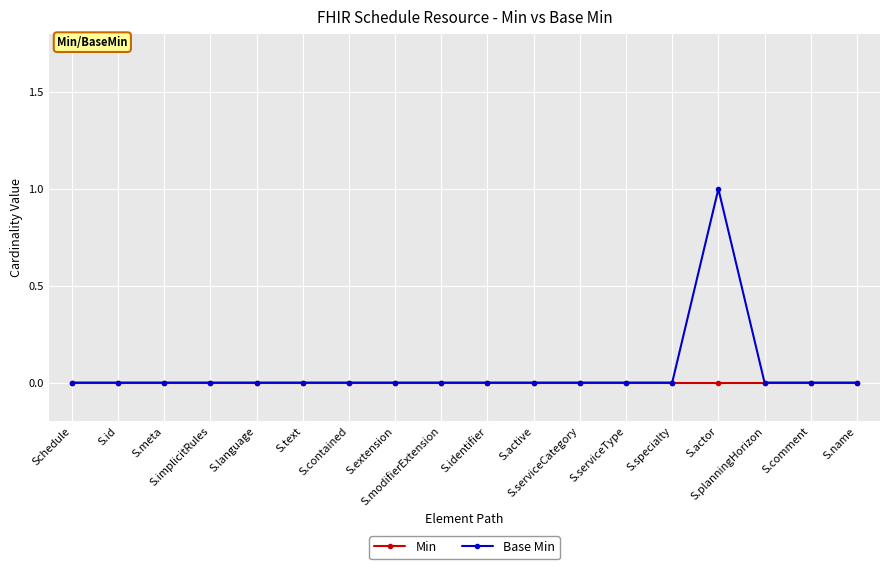

What position from the left is S.id?

2